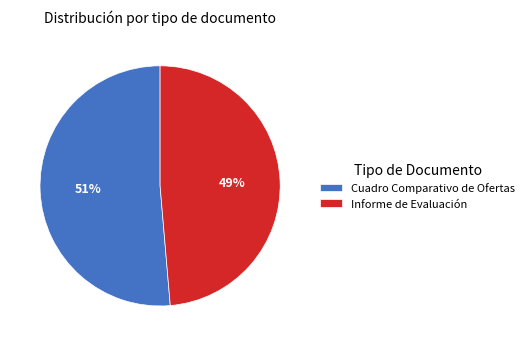

Count the number of slices in the pie.

2